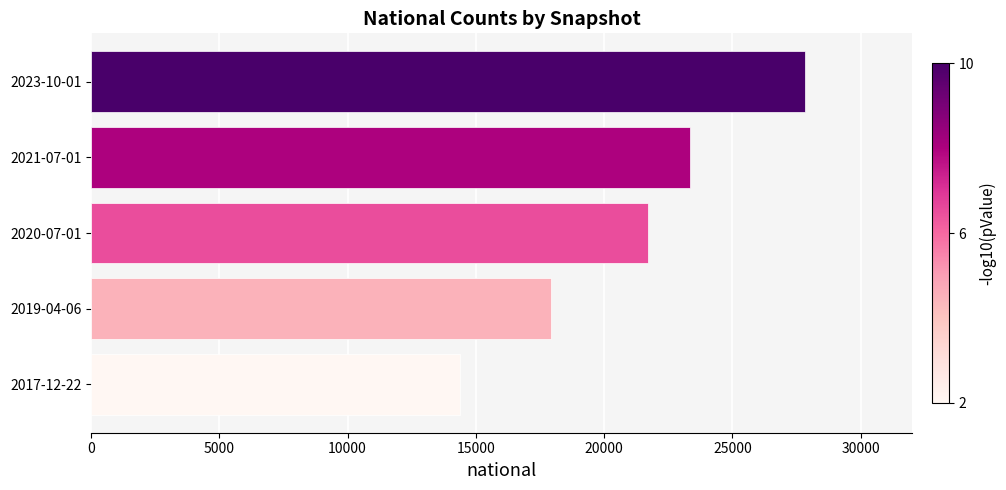

Rank the categories by value from highest to lowest.

2023-10-01, 2021-07-01, 2020-07-01, 2019-04-06, 2017-12-22